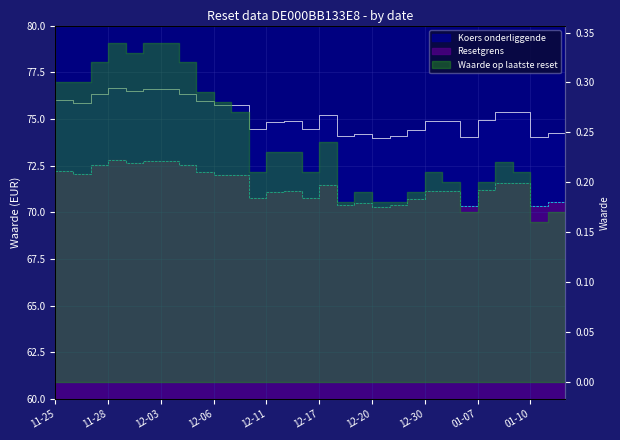

What is the sum of all Resetgrens values?

2254.9